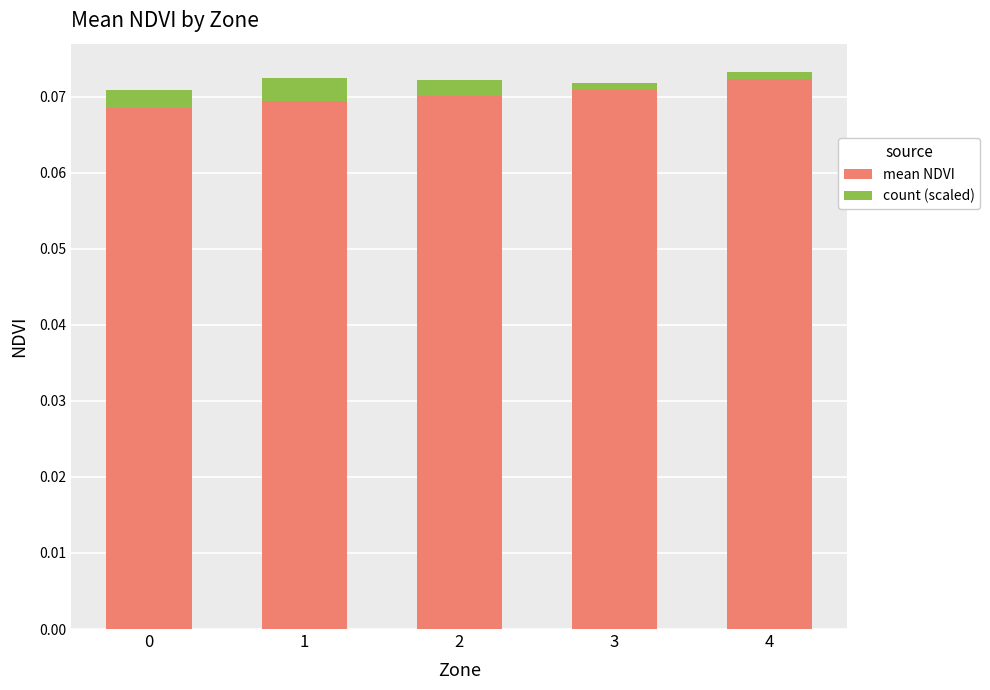

True or false: mean NDVI has a value of 0.0 at 1.

False